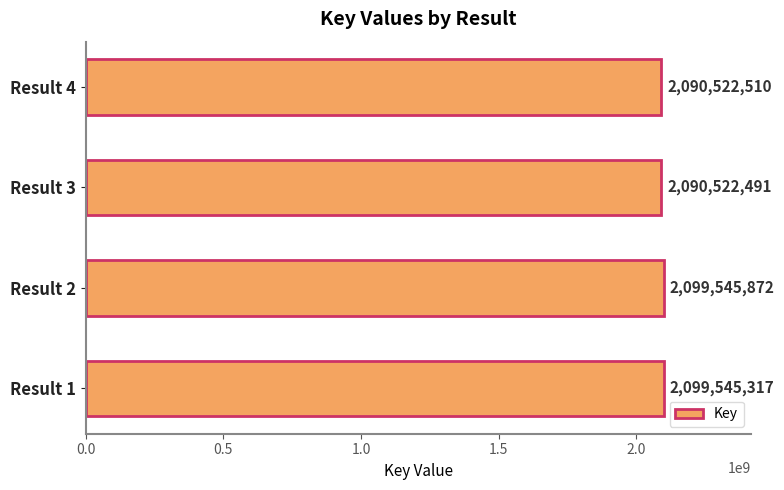

How many distinct data groups are displayed?

1